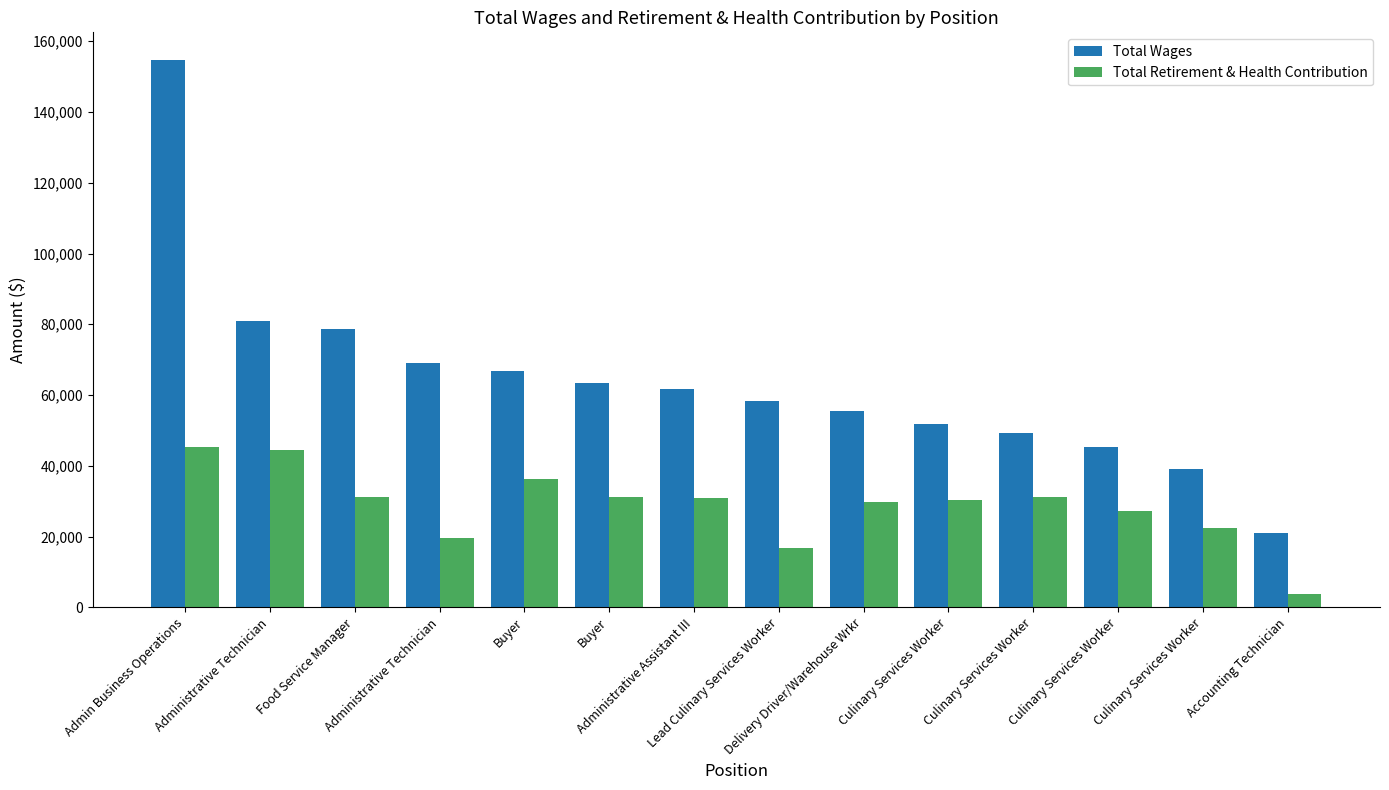

True or false: Total Retirement & Health Contribution has a value of 12164 at Buyer.

False